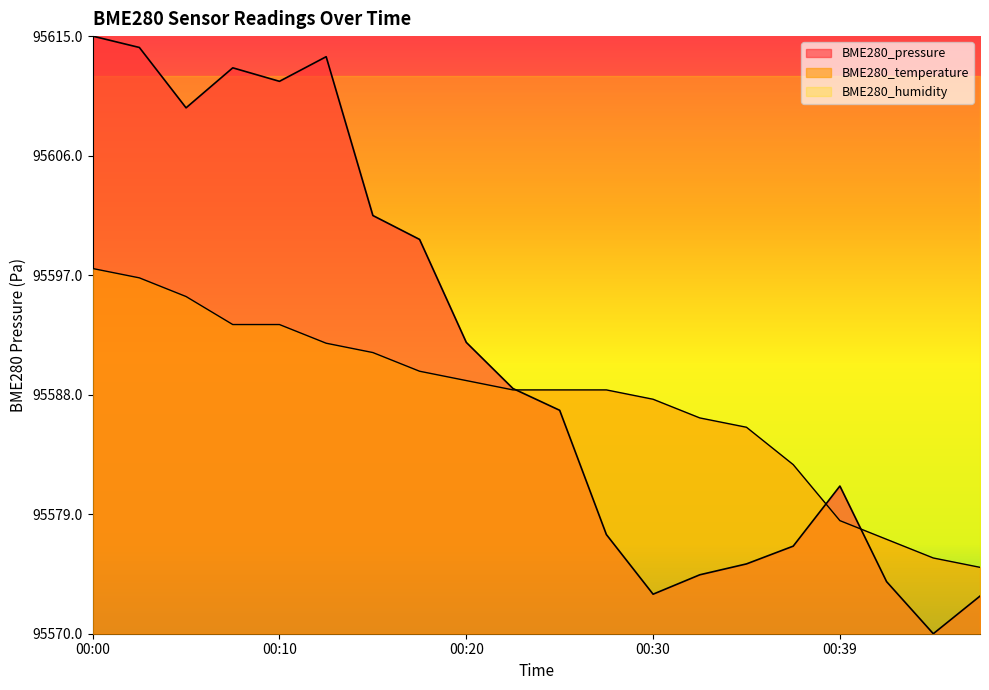

Rank the categories by BME280_pressure value from highest to lowest.

00:00, 00:03, 00:12, 00:07, 00:10, 00:05, 00:15, 00:17, 00:20, 00:22, 00:25, 00:39, 00:27, 00:37, 00:35, 00:32, 00:42, 00:30, 00:47, 00:44